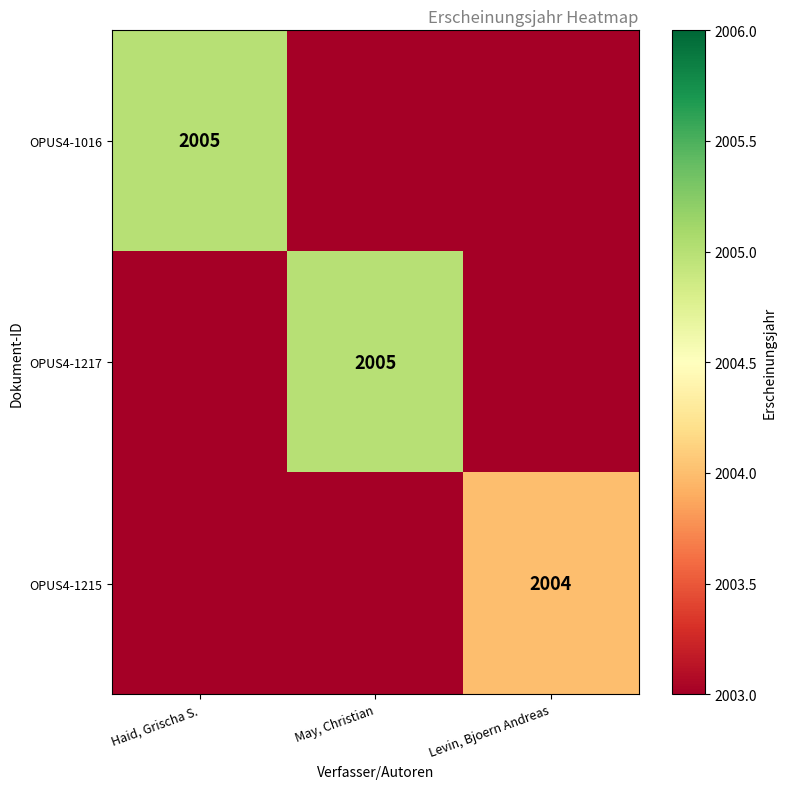

The OPUS4-1016 series shows 3510 at Haid, Grischa S.. True or false?

False